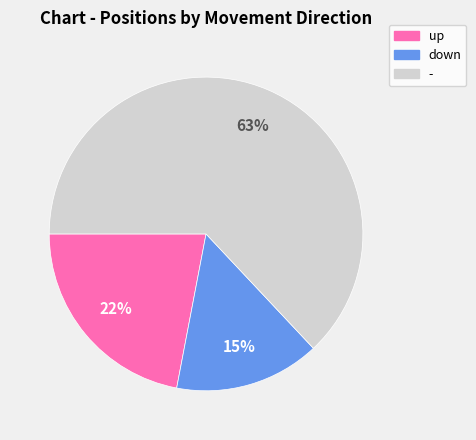

What is the largest slice in the pie chart?

-